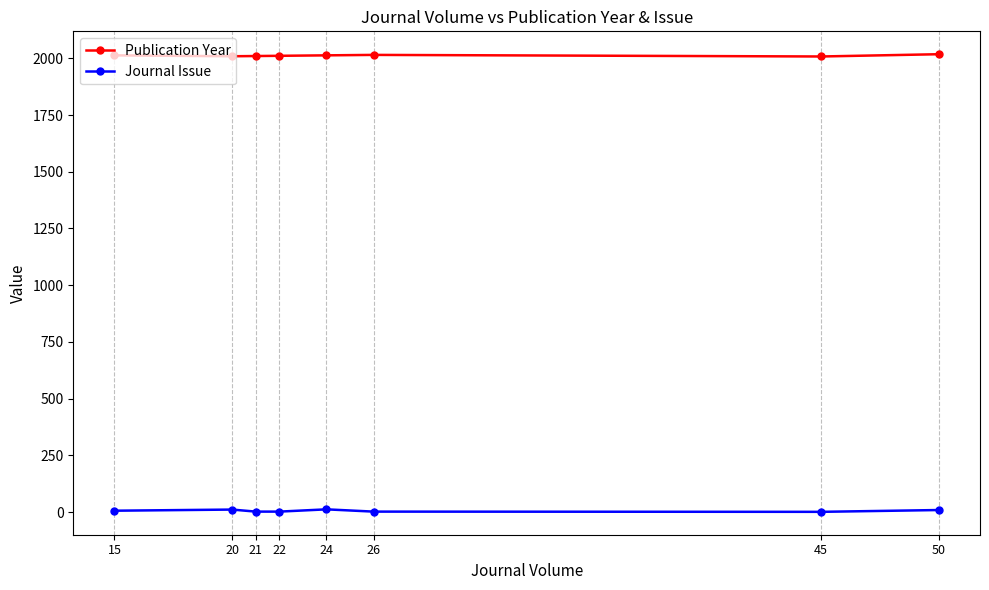

List the series in order of their peak value, lowest first.

Journal Issue, Publication Year